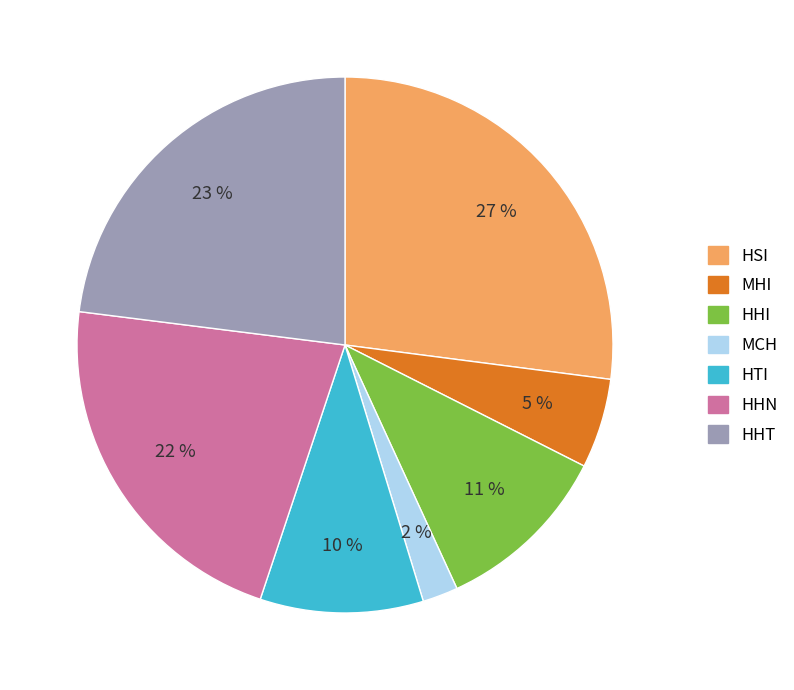

To the nearest percent, what is the difference between the MHI and HHT slice percentages?

18%